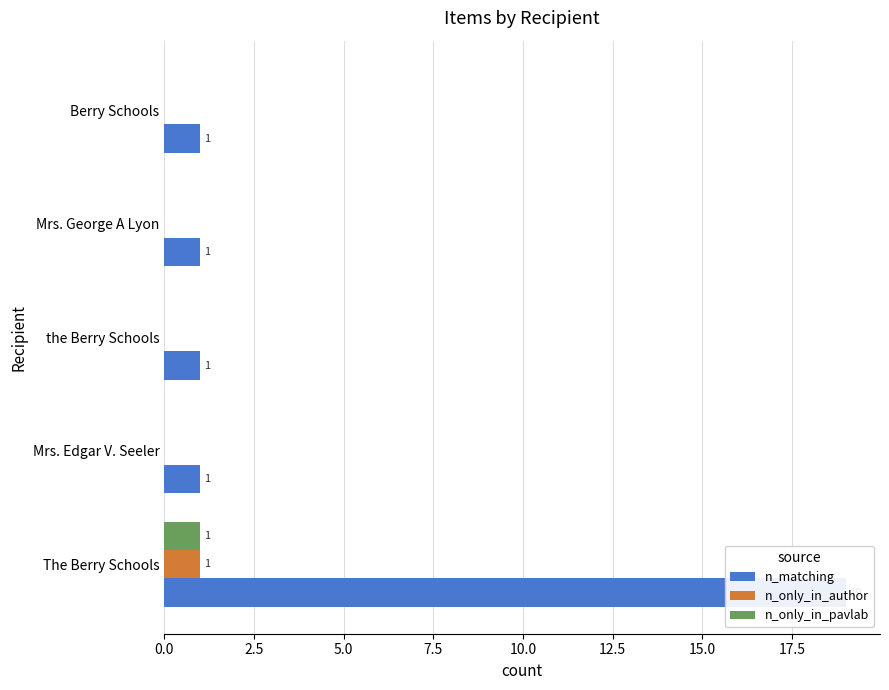

Which series has the largest total across all categories?

n_matching